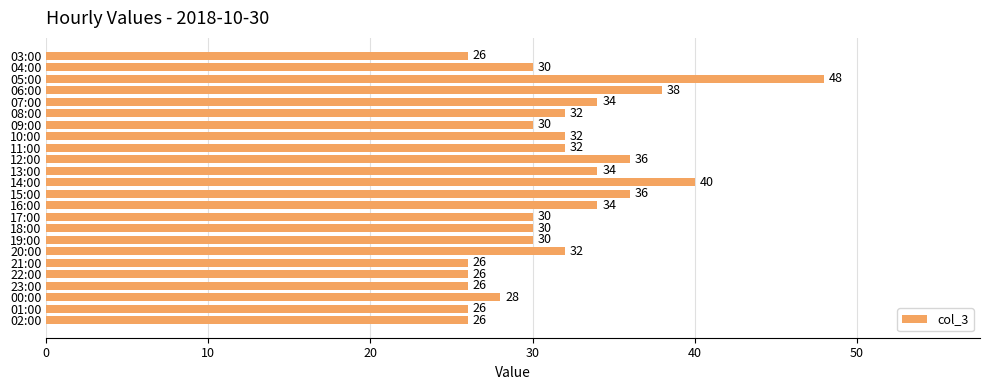

How many series are shown in this chart?

1